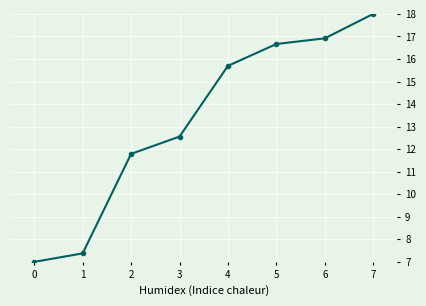

What is the value of the 7th point from the left?

16.9